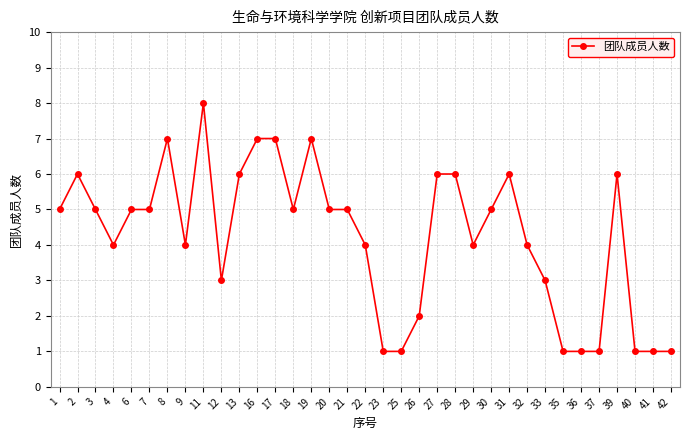

Reading right to left, what are all the values shown in this chart?

1	1	1	6	1	1	1	3	4	6	5	4	6	6	2	1	1	4	5	5	7	5	7	7	6	3	8	4	7	5	5	4	5	6	5